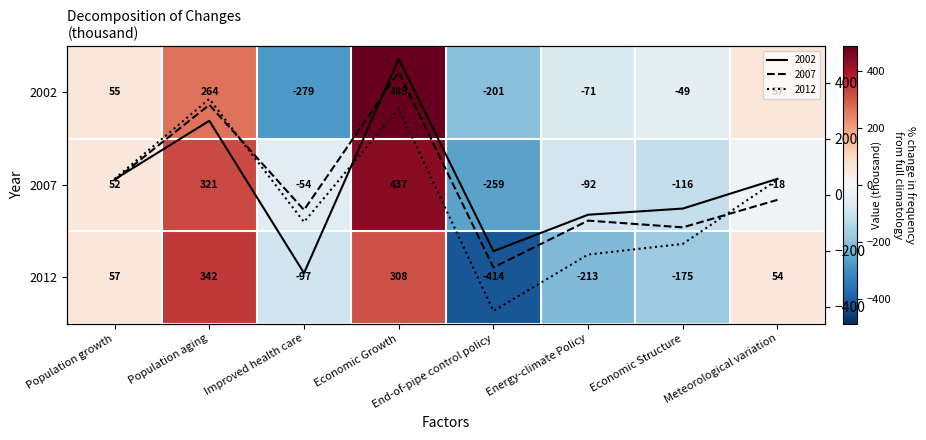

At which category does the chart reach its peak across all series?

Economic Growth